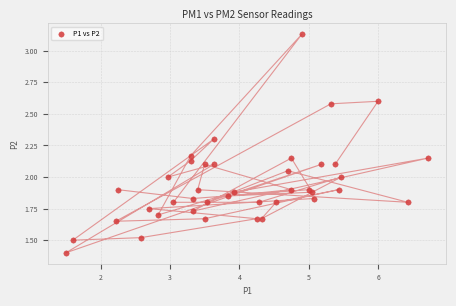

What is the range of X values (max minus min)?

5.2